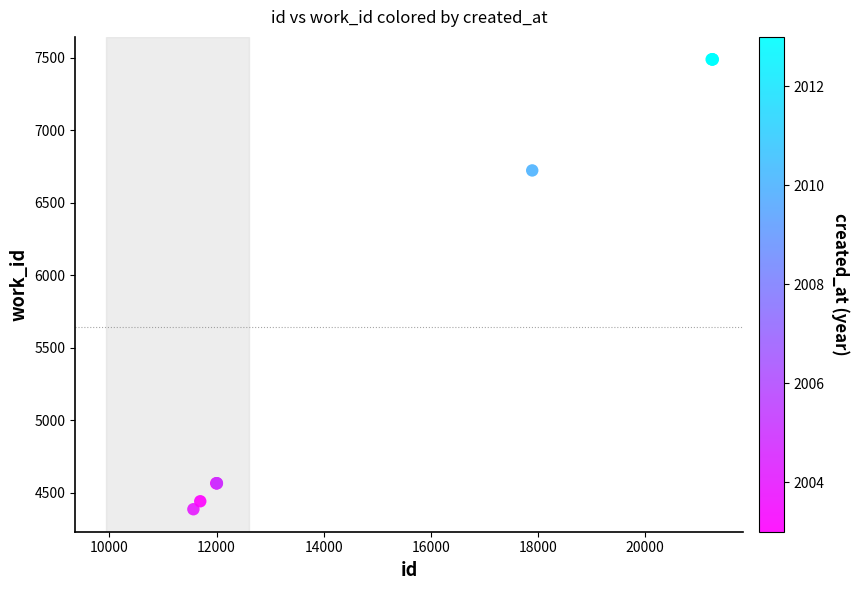

What Y value in the scatter plot is closest to 5938?

6724